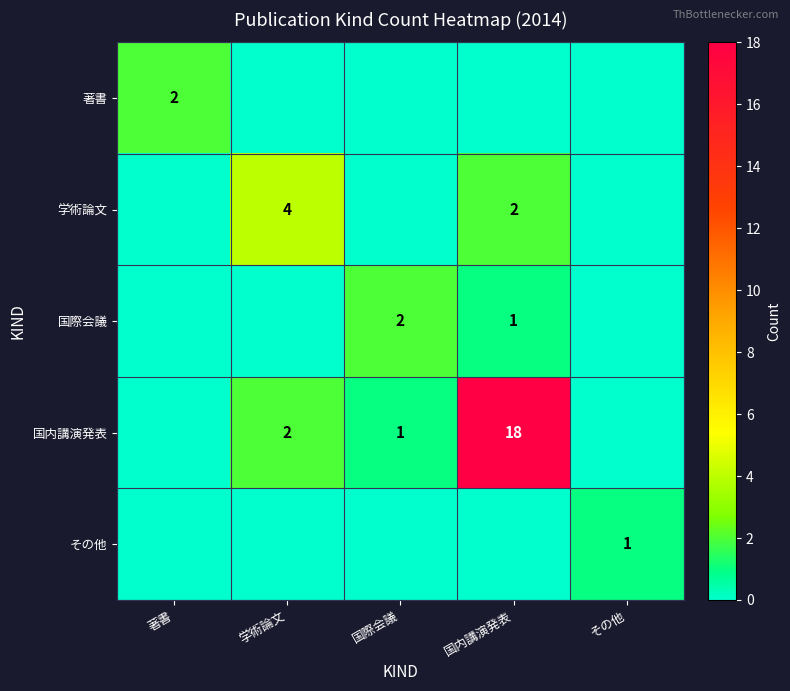

Count the number of categories in the chart.

5